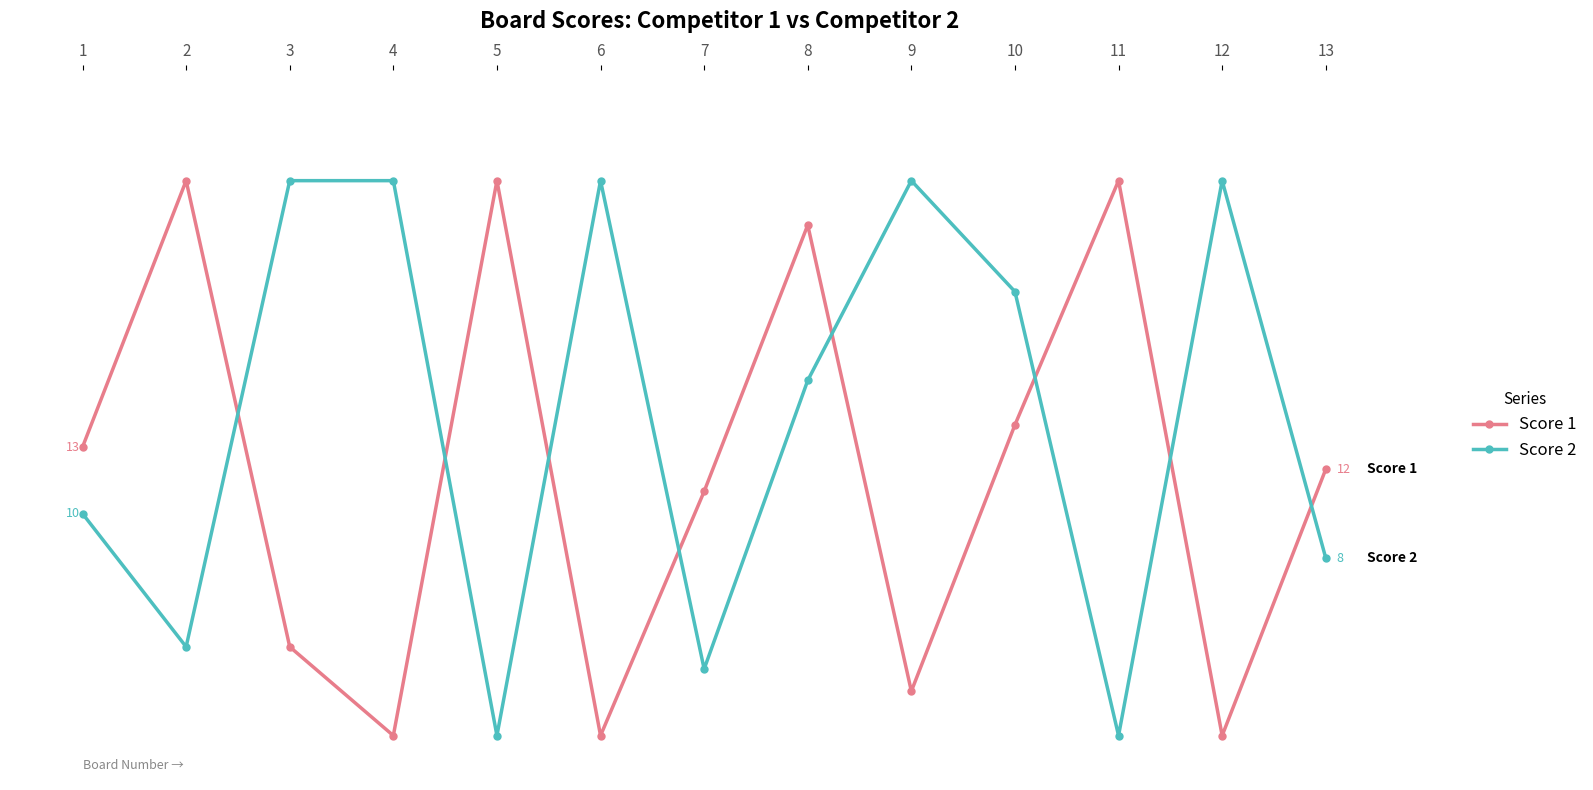

Which category has the highest value in the Score 2 series?

3